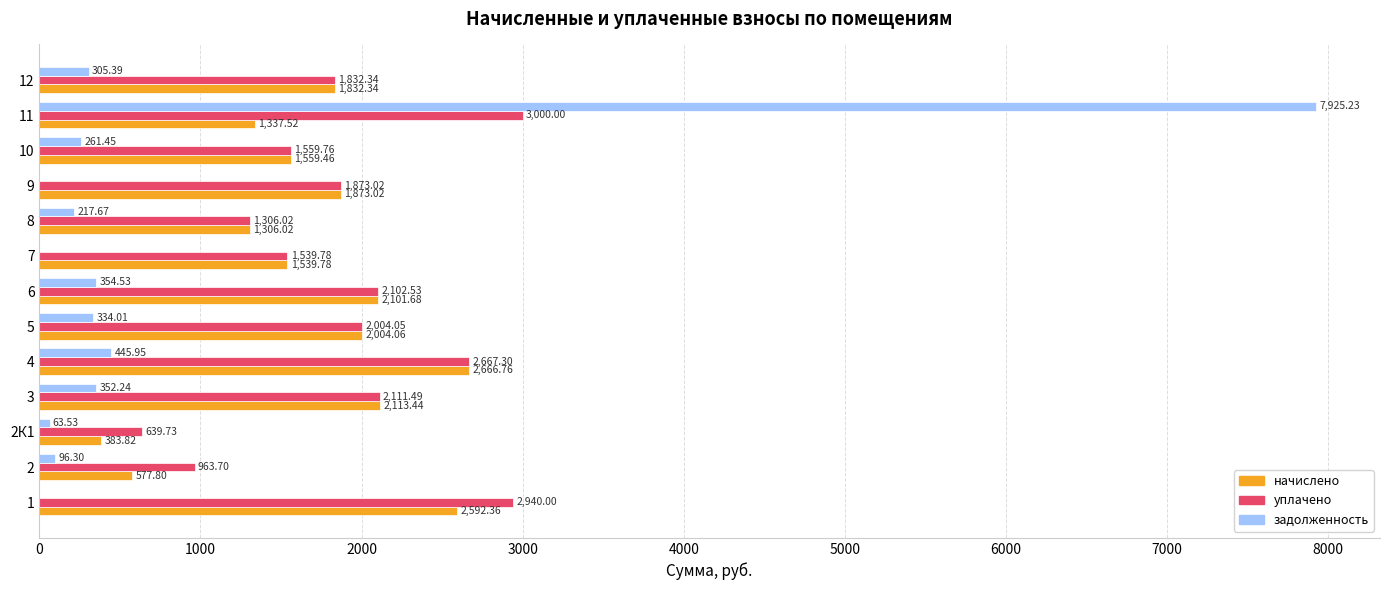

What is the sum of the начислено values at 7 and 1?

4132.1